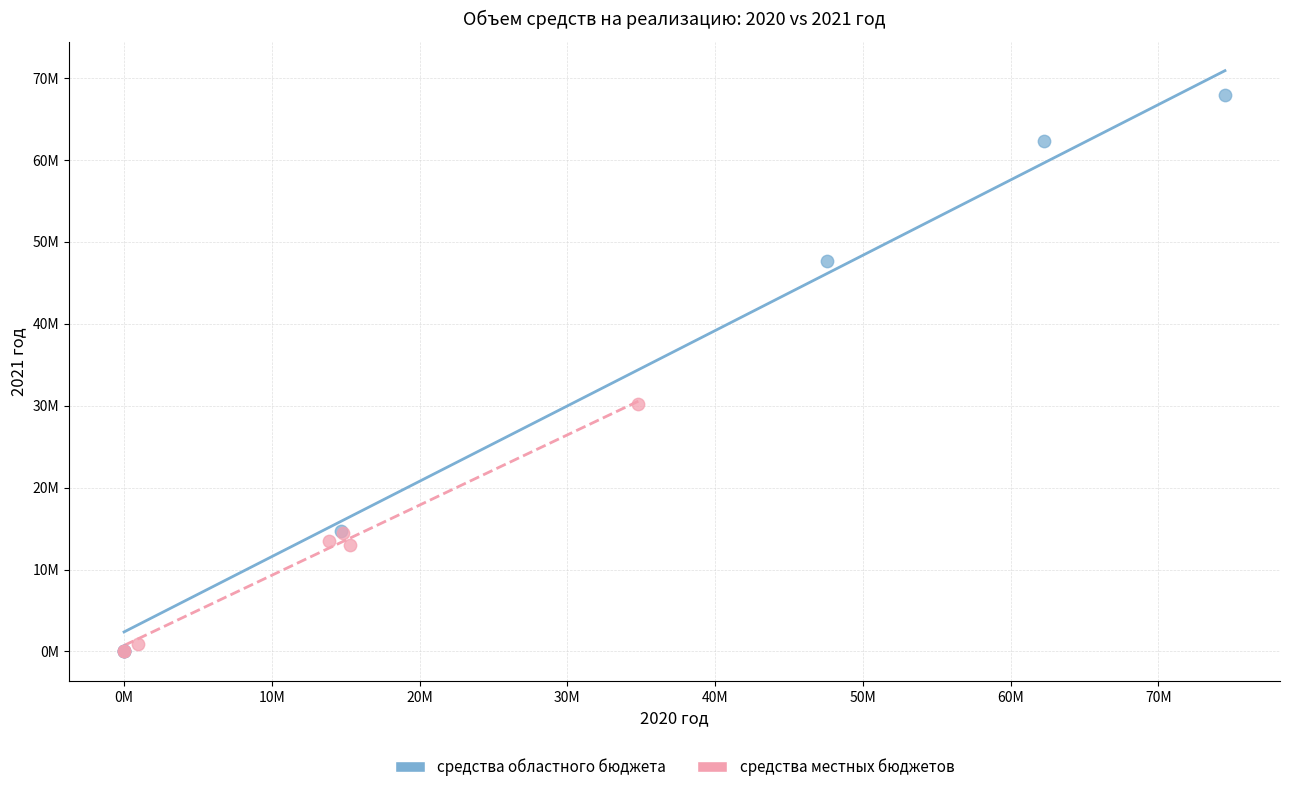

What are all the series names shown in the legend?

средства областного бюджета, средства местных бюджетов